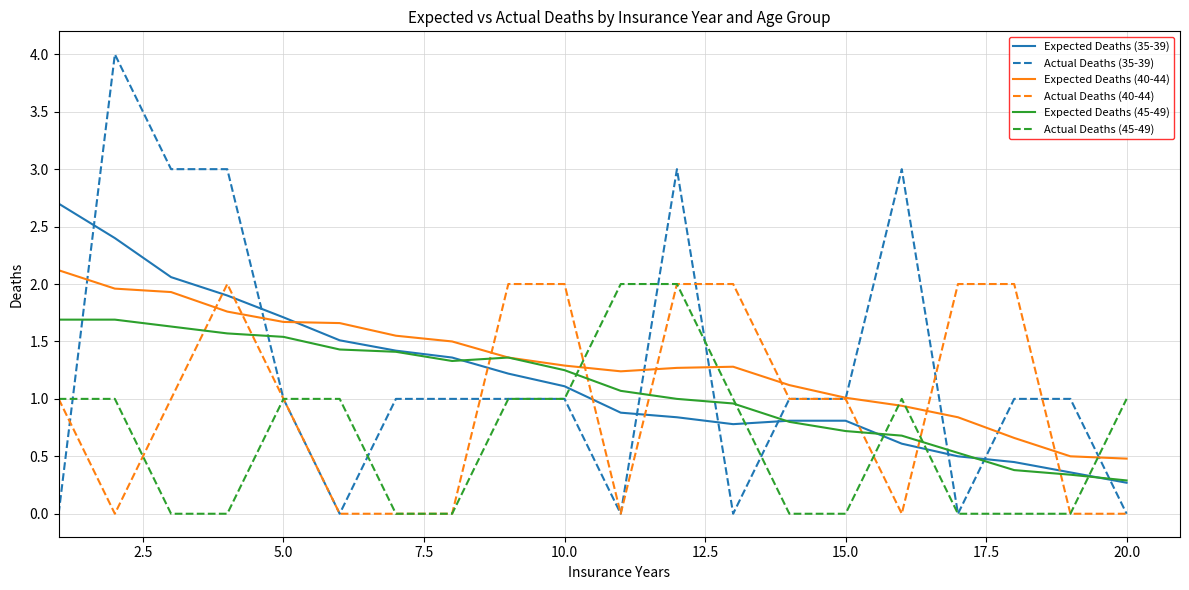

Which series has the widest spread of values?

Actual Deaths (35-39)